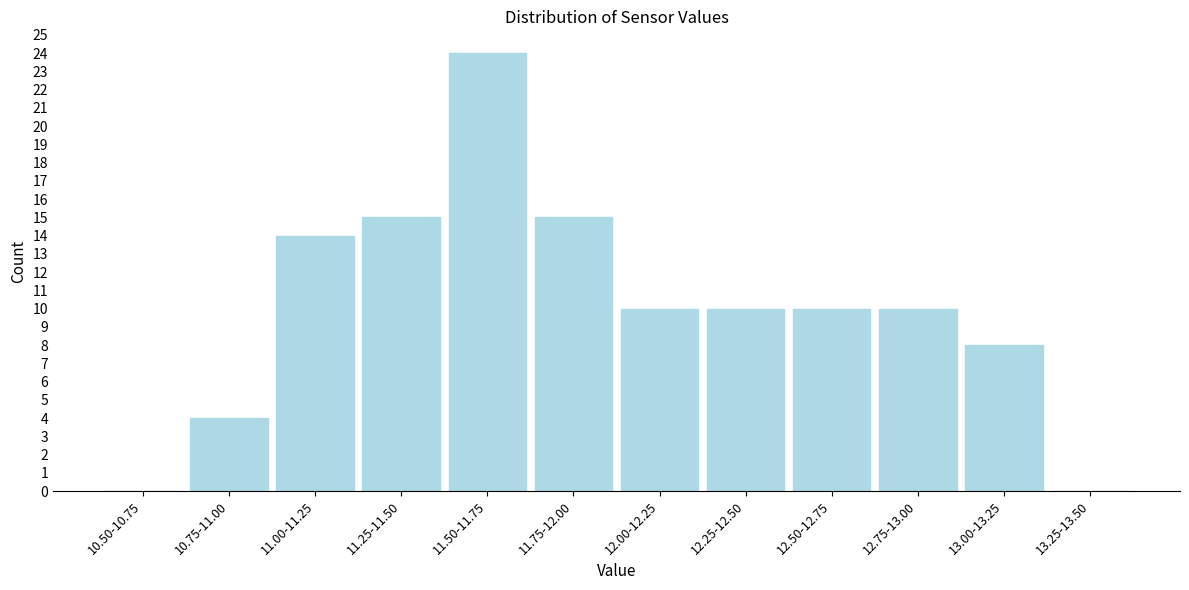

Reading left to right, list all the values displayed in this chart.

10.50-10.75=0	10.75-11.00=4	11.00-11.25=14	11.25-11.50=15	11.50-11.75=24	11.75-12.00=15	12.00-12.25=10	12.25-12.50=10	12.50-12.75=10	12.75-13.00=10	13.00-13.25=8	13.25-13.50=0